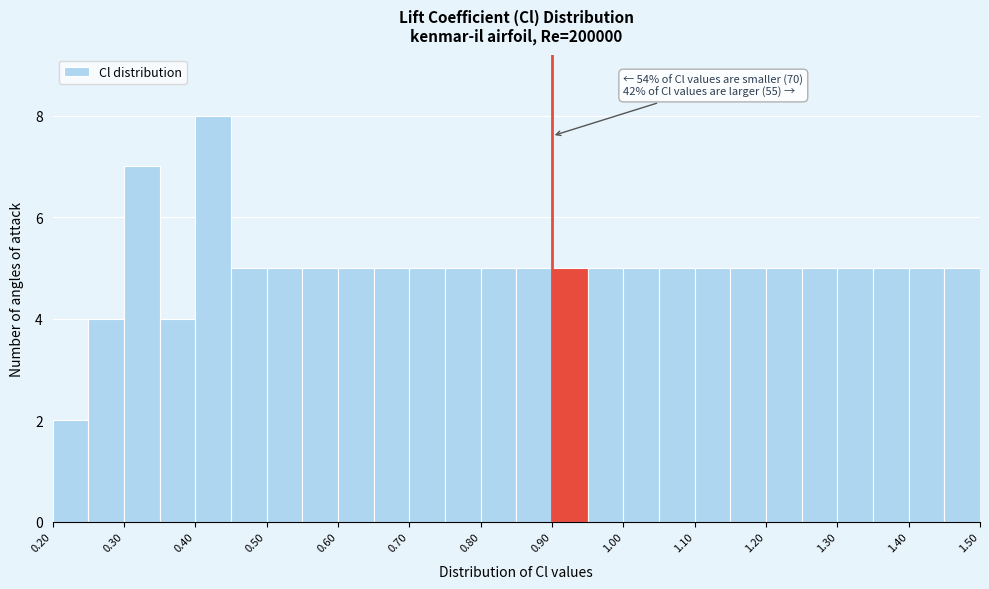

Which range on the x-axis has the tallest bar?

0.40 to 0.45